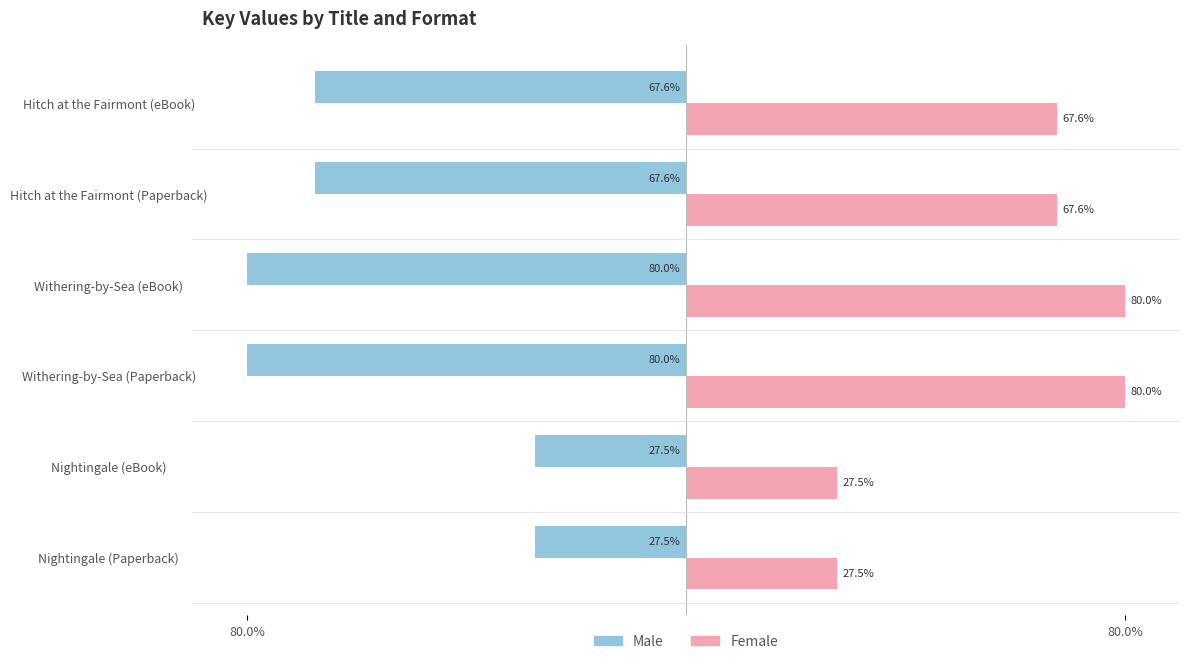

What are all the series names shown in the legend?

Male, Female